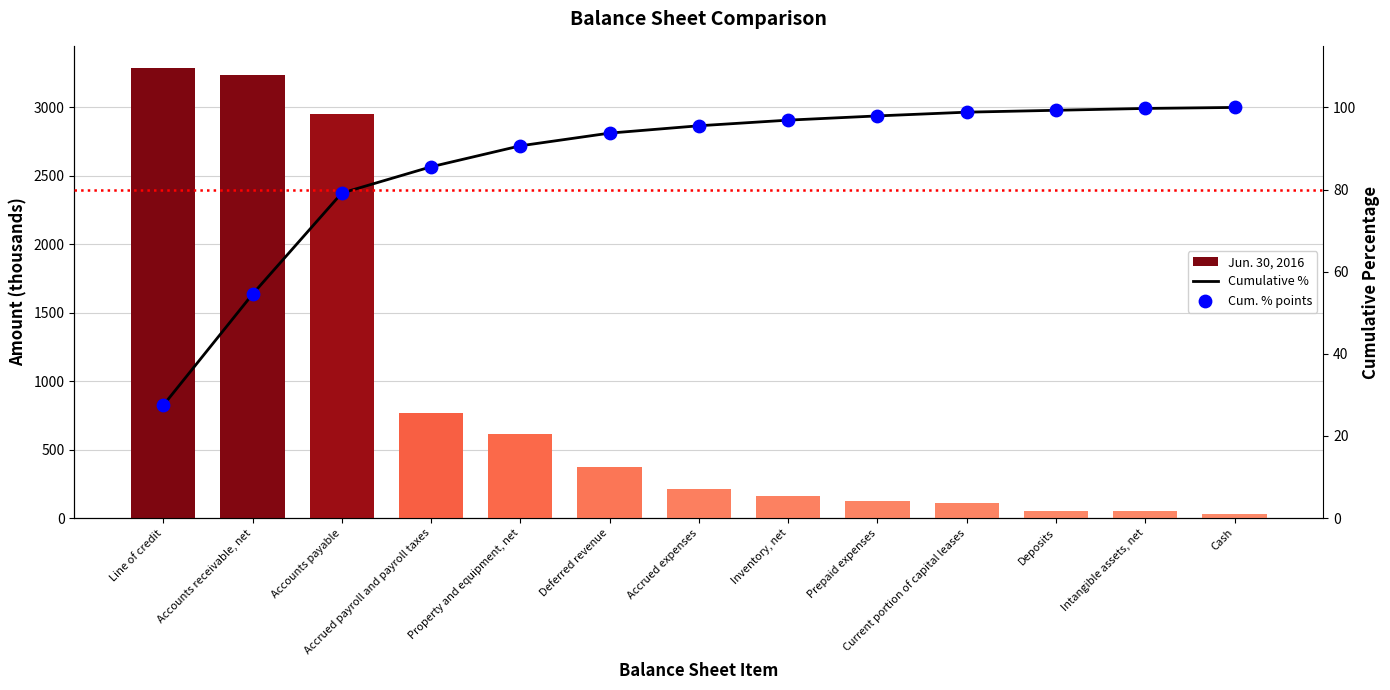

Which series has the largest total across all categories?

Jun. 30, 2016